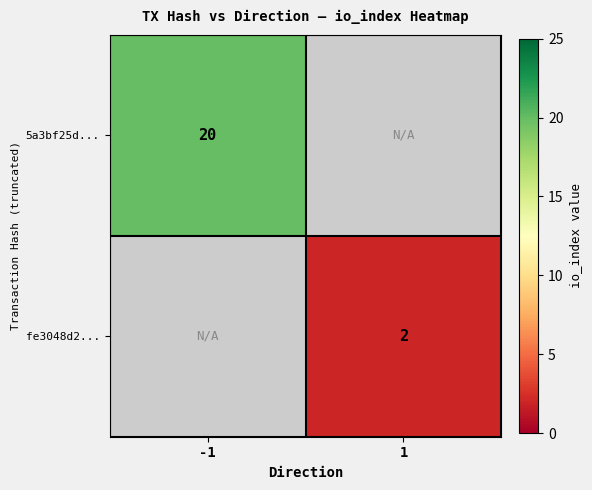

Is the value of 5a3bf25d... at -1 greater than the value of fe3048d2... at 1?

Yes